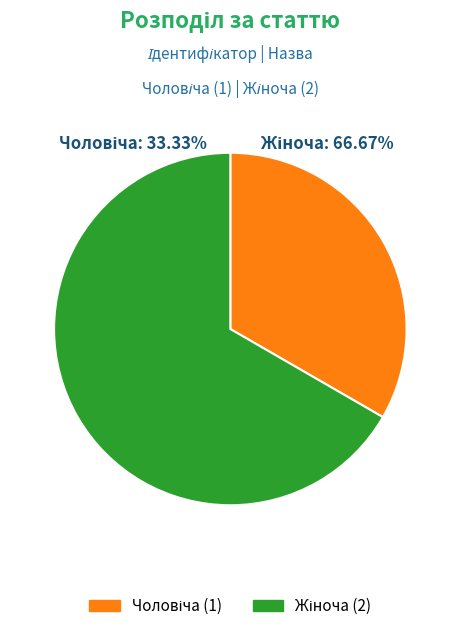

Is it true that Чоловіча is 27% of the pie?

False